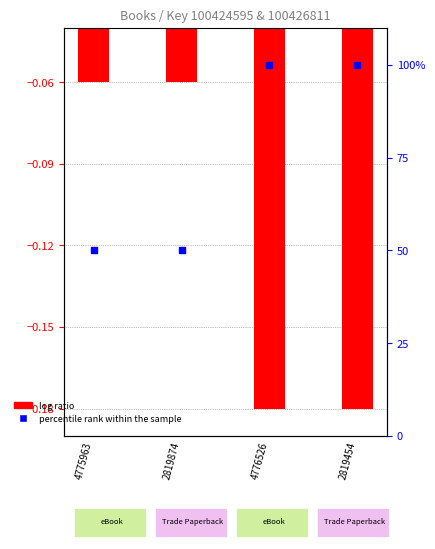

At which category is the sum across all series the highest?

4776526